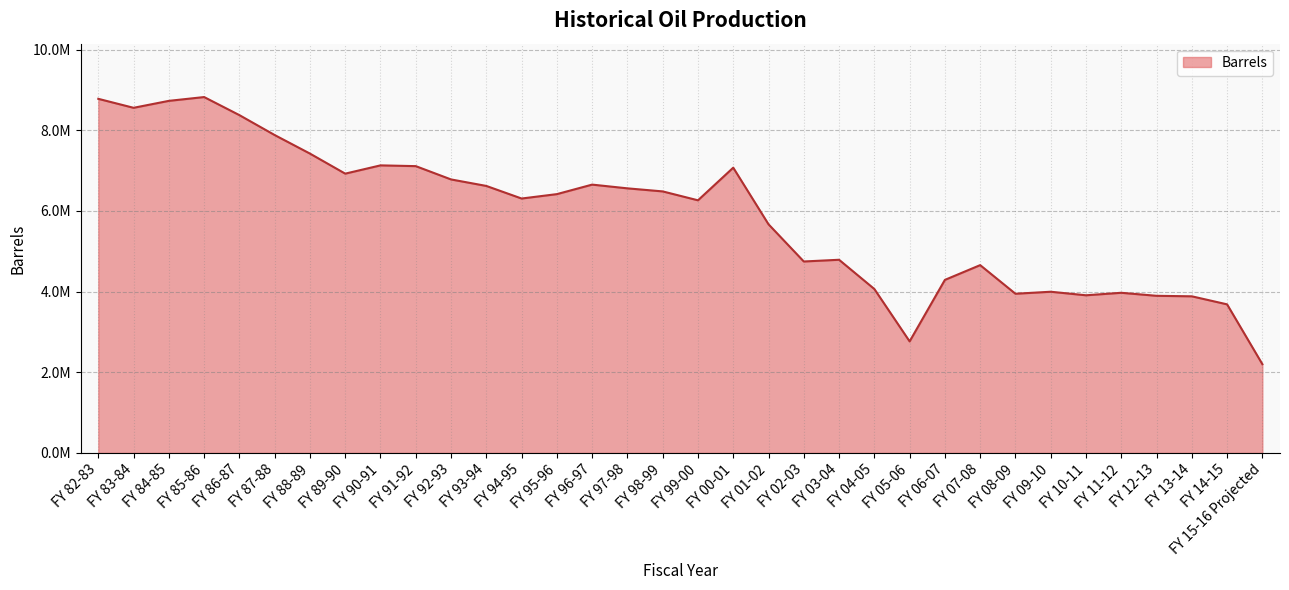

The value at FY 94-95 is 6309036.0. True or false?

True